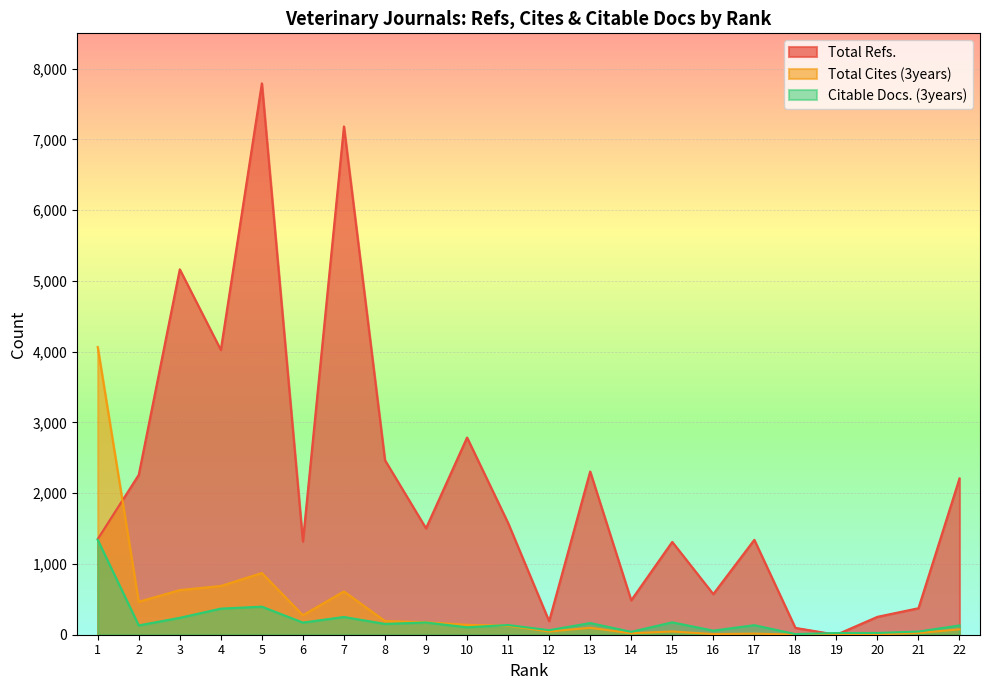

The value of Total Refs. at 15 is 1312. True or false?

True